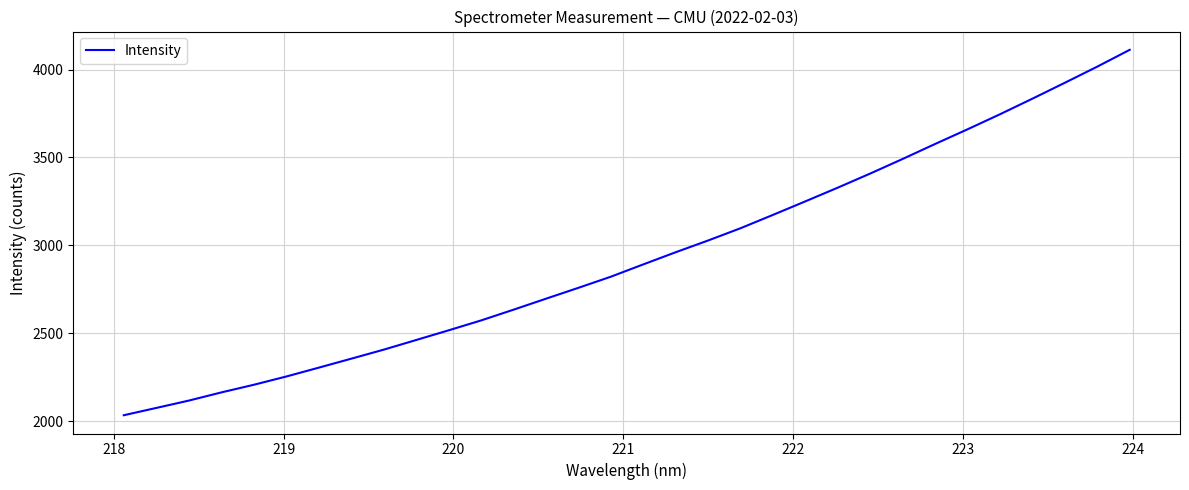

What is the maximum value shown in the chart?

4112.3